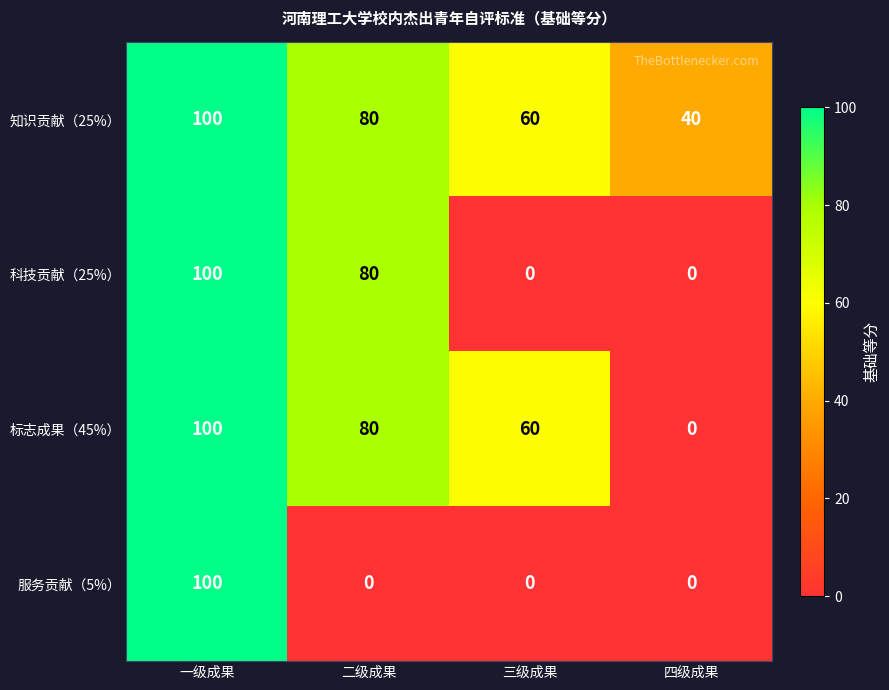

Reading left to right, what are all the values shown in this chart?

知识贡献（25%）: 100	80	60	40
科技贡献（25%）: 100	80	0	0
标志成果（45%）: 100	80	60	0
服务贡献（5%）: 100	0	0	0